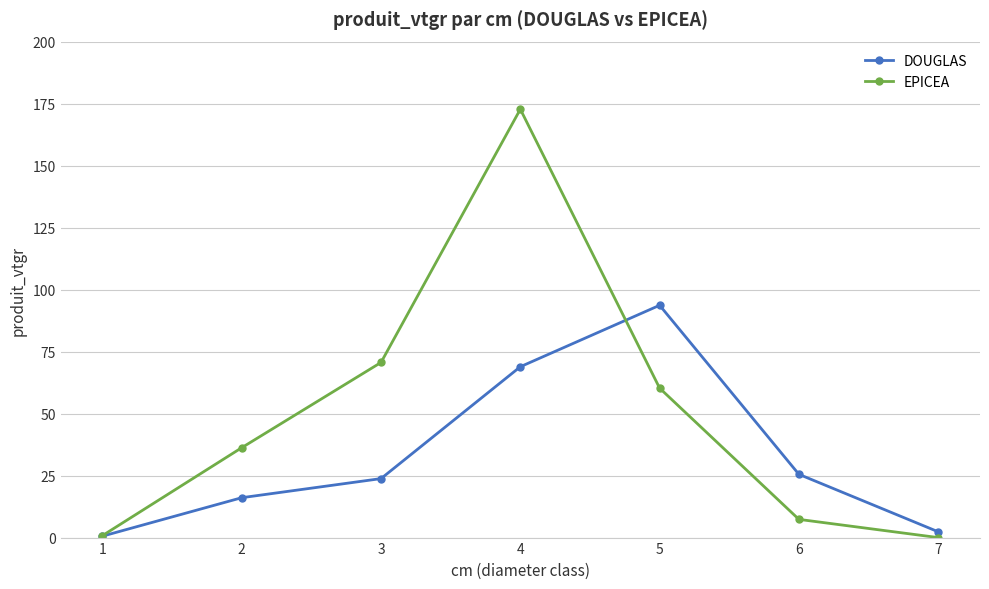

Rank the series at 6 from lowest to highest value.

EPICEA, DOUGLAS